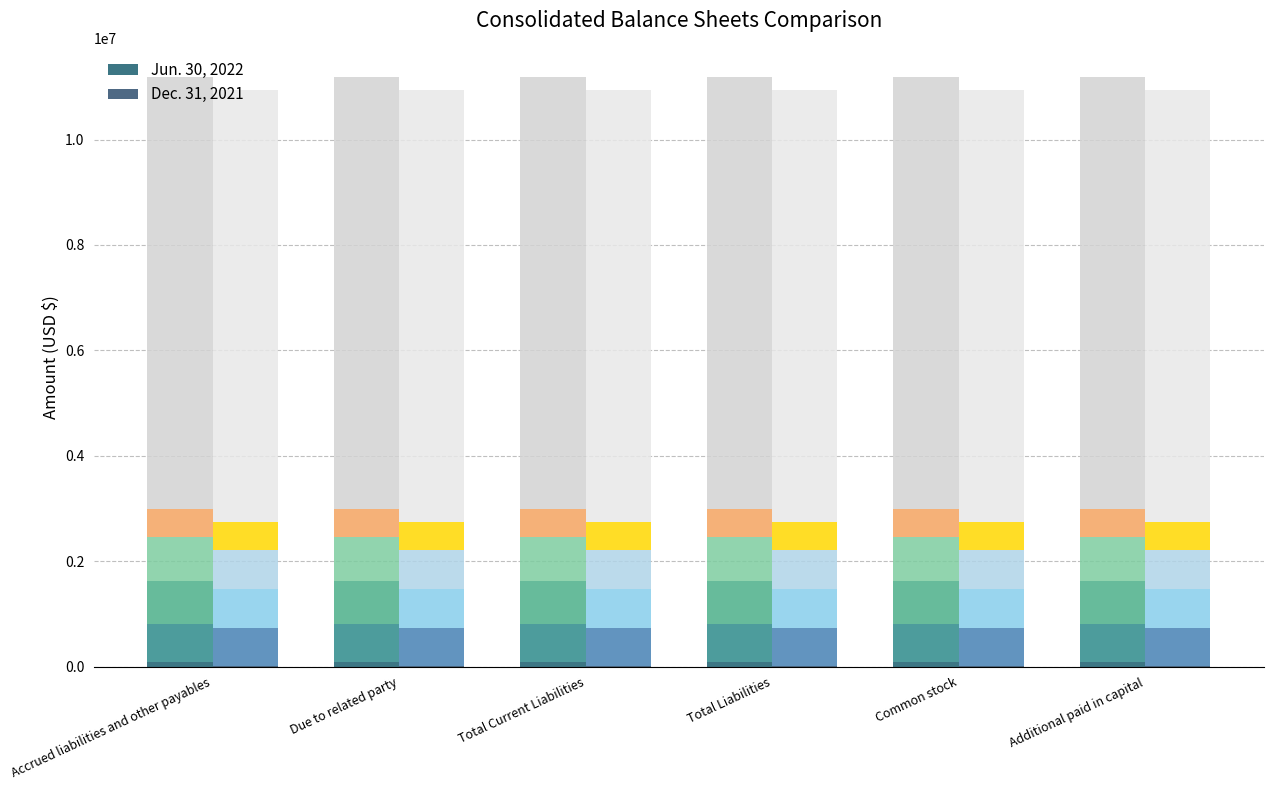

What is the difference between the highest and lowest values at Accrued liabilities and other payables?

77226